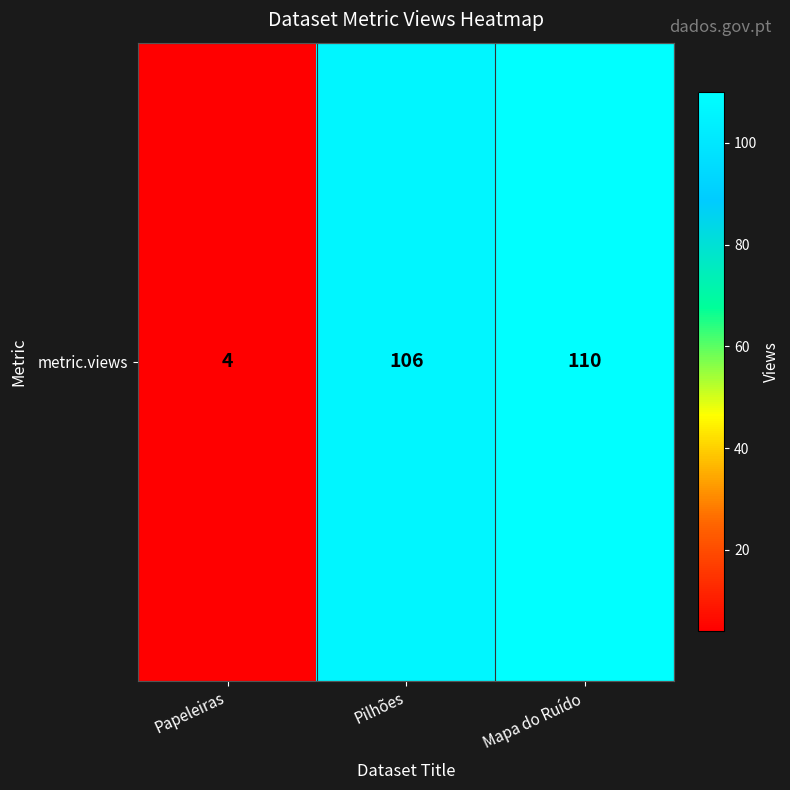

Which has a higher value, Mapa do Ruído or Papeleiras?

Mapa do Ruído